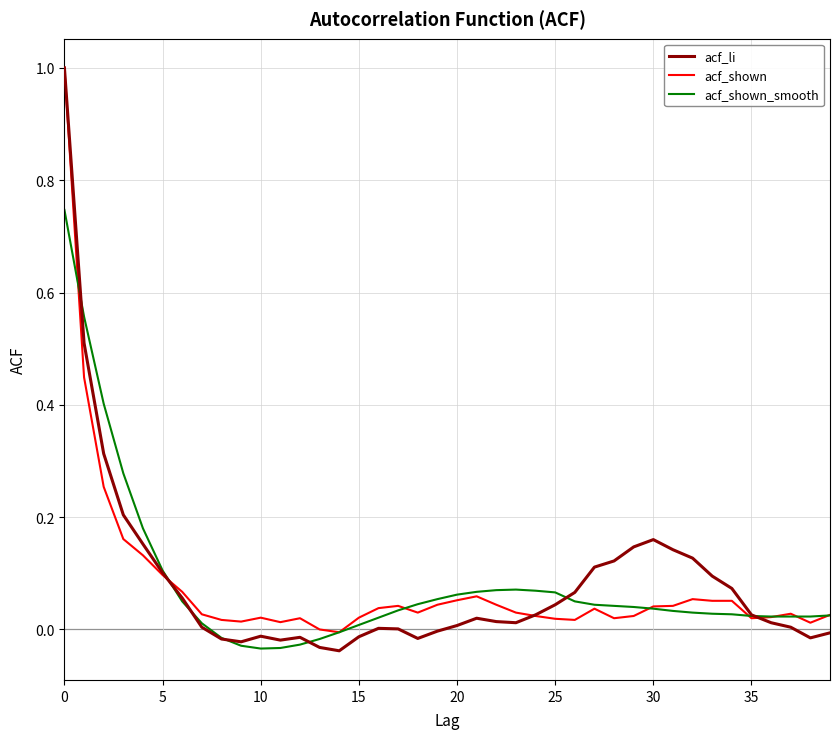

Which series has the widest spread of values?

acf_li